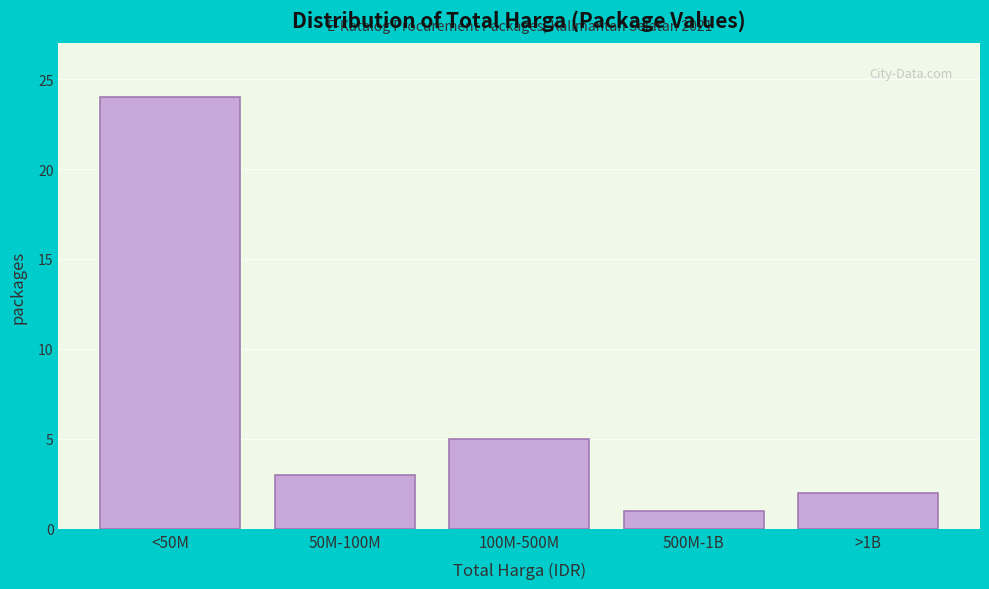

Reading left to right, list all the values displayed in this chart.

24	3	5	1	2